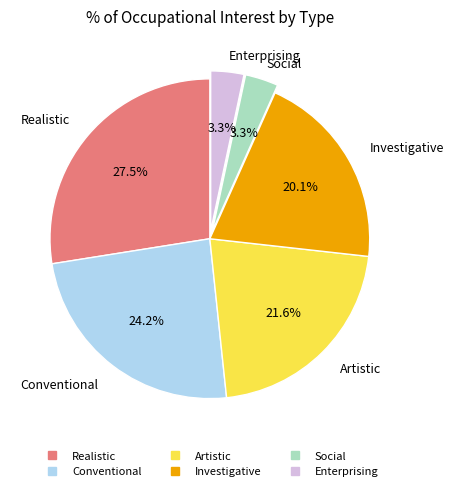

Do Artistic and Social together represent more than half of the pie?

No